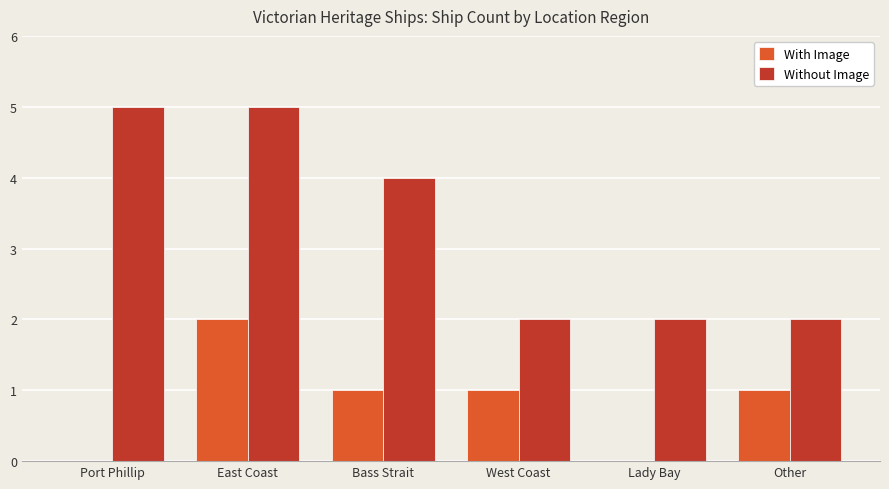

Reading right to left, extract all data points from this chart.

With Image: Other=1	Lady Bay=0	West Coast=1	Bass Strait=1	East Coast=2	Port Phillip=0
Without Image: Other=2	Lady Bay=2	West Coast=2	Bass Strait=4	East Coast=5	Port Phillip=5